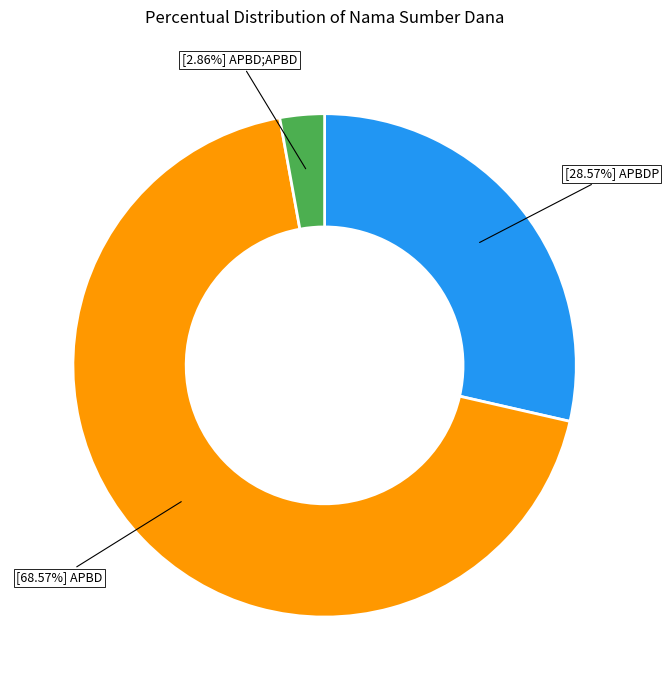

How many slices are in this pie chart?

3